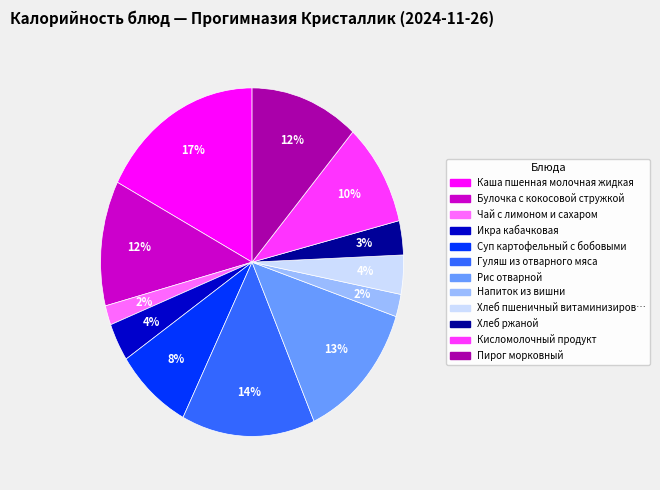

To the nearest percent, what is the average slice percentage?

8%